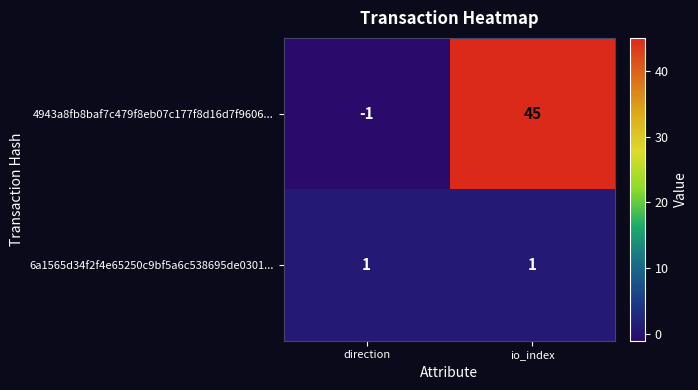

True or false: 6a1565d34f2f4e65250c9bf5a6c538695de0301... has a value of 1 at io_index.

True